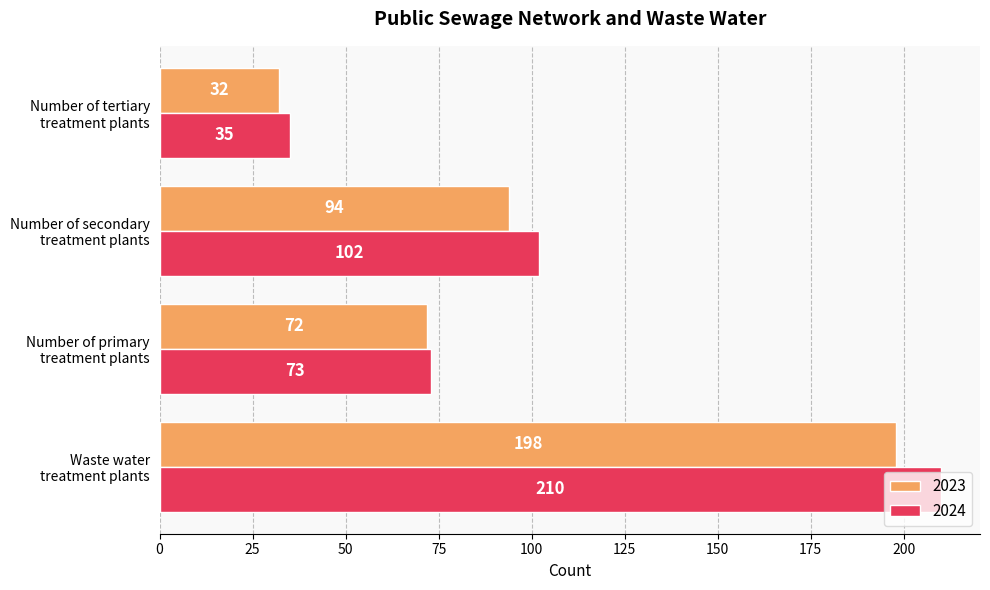

Rank the series by their average value, from highest to lowest.

2024, 2023